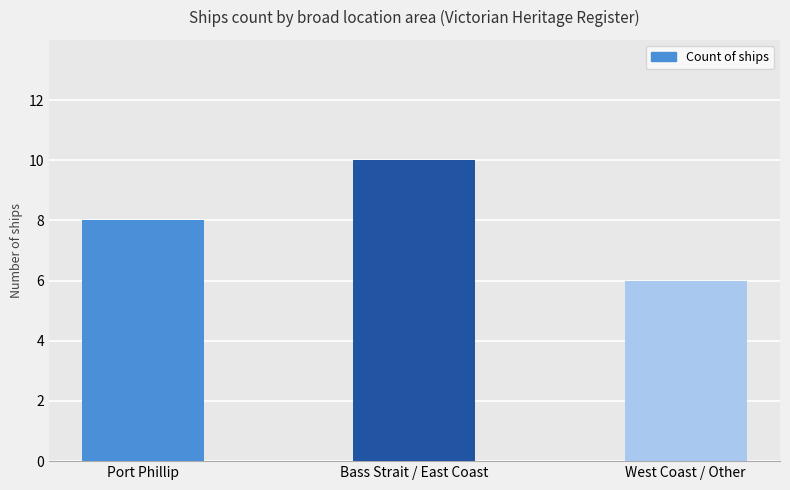

What is the average value?

8